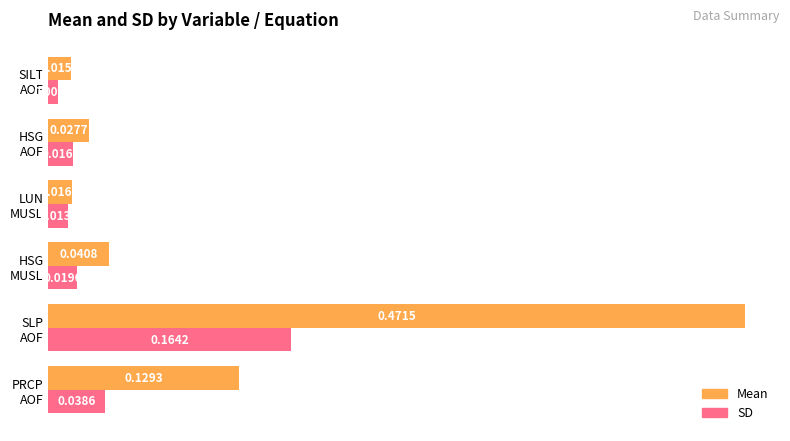

At how many categories does at least one series exceed 0?

6